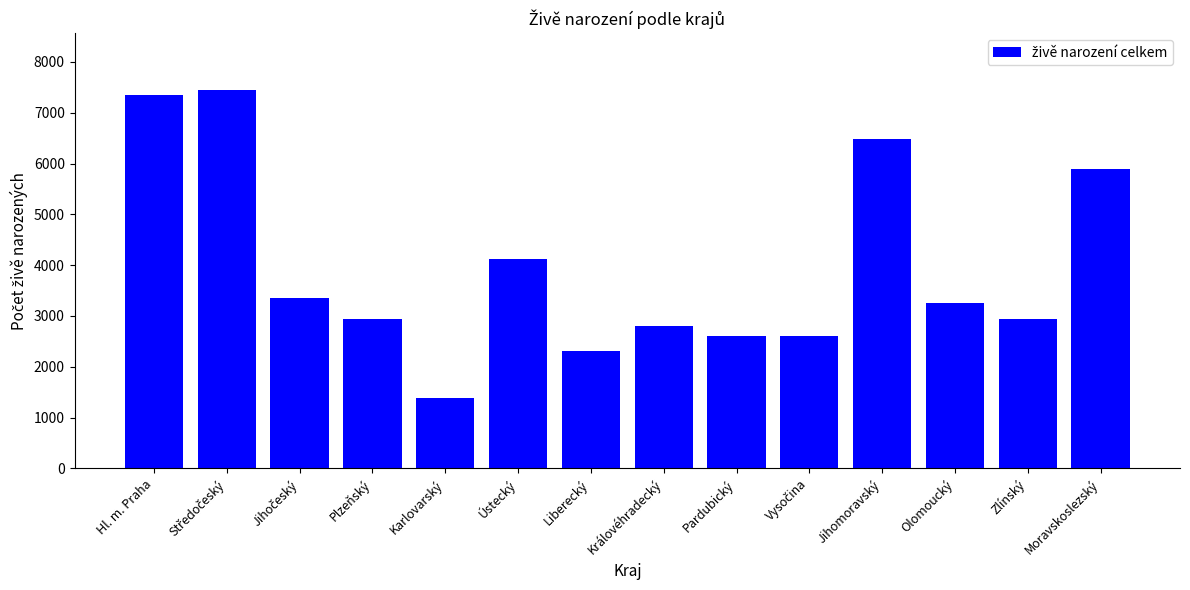

What is the label of the 4th bar from the left?

Plzeňský